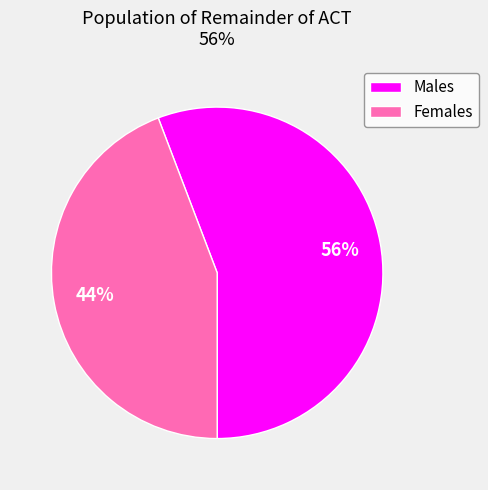

Between Females and Males, which is larger?

Males